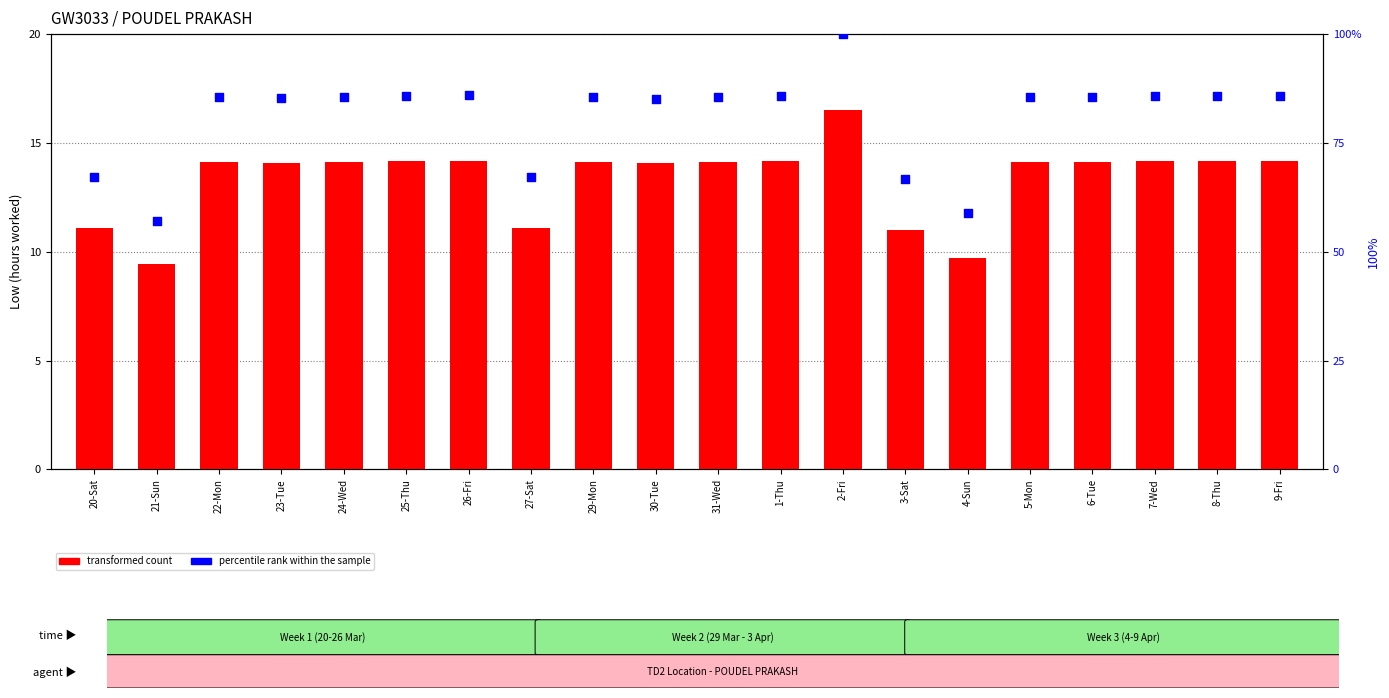

Is the value of percentile rank within the sample at 23-Tue greater than the value of transformed count at 26-Fri?

Yes